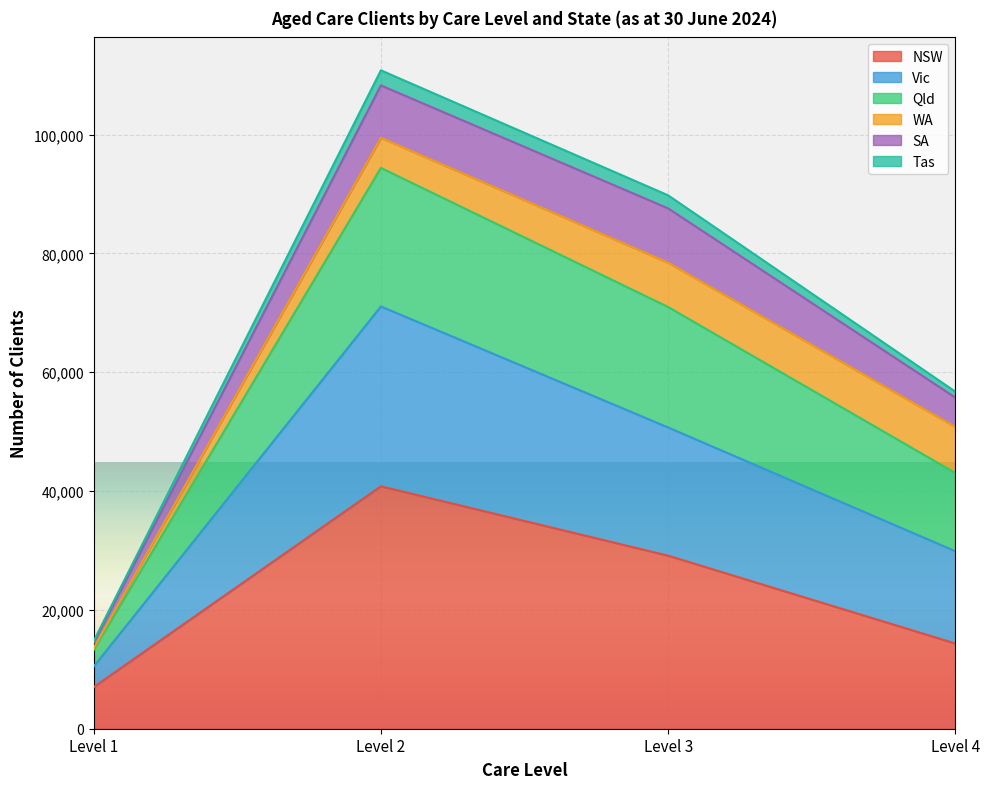

At which category is the sum across all series the highest?

Level 2